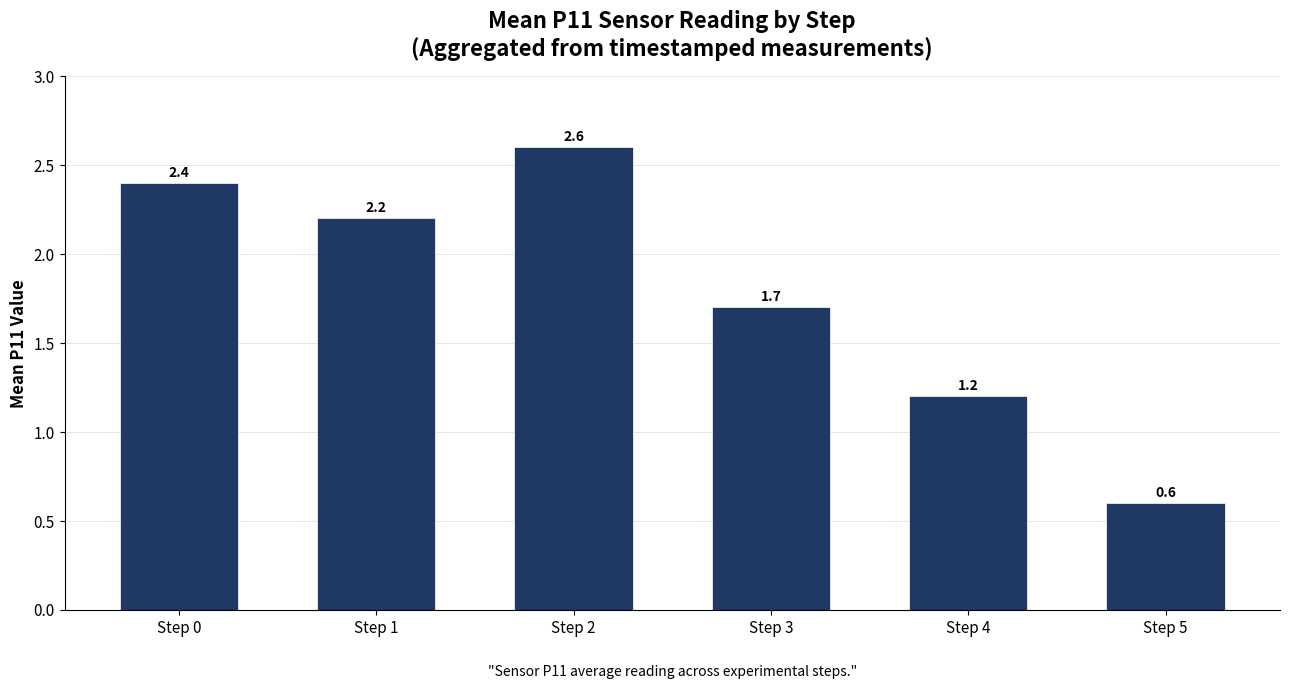

The chart shows a value of 1.2 at Step 4. True or false?

True